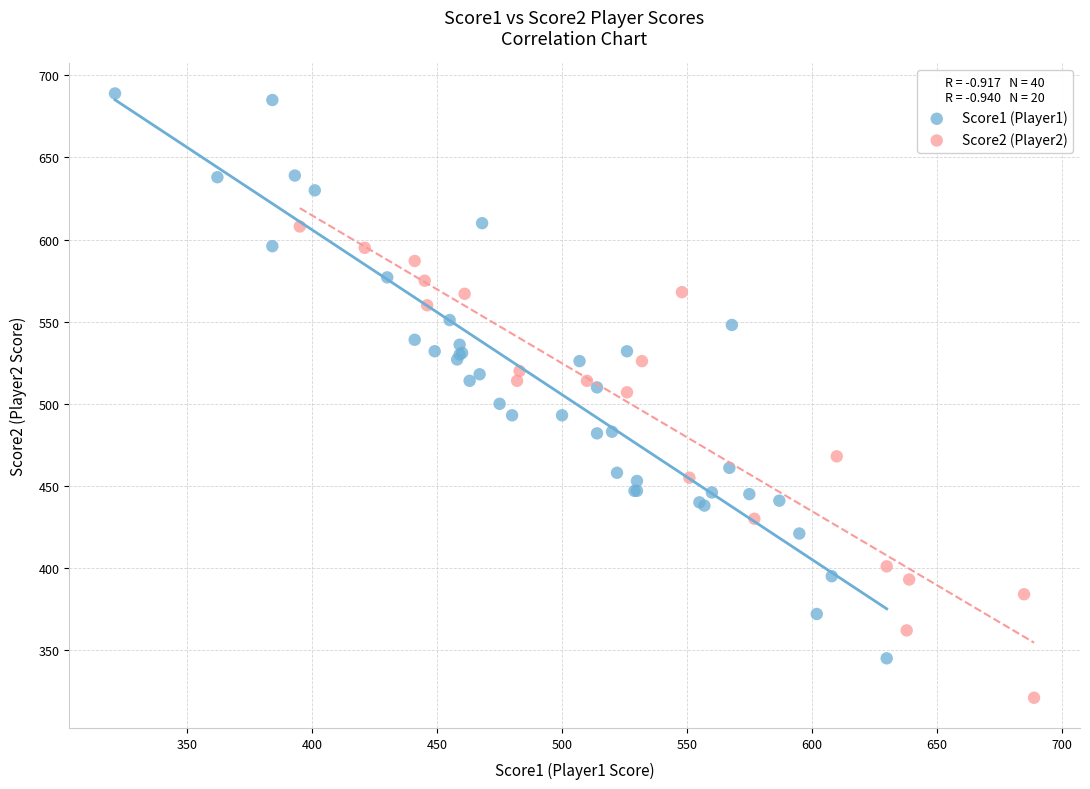

Which series reaches the maximum Y coordinate?

Score1 (Player1)